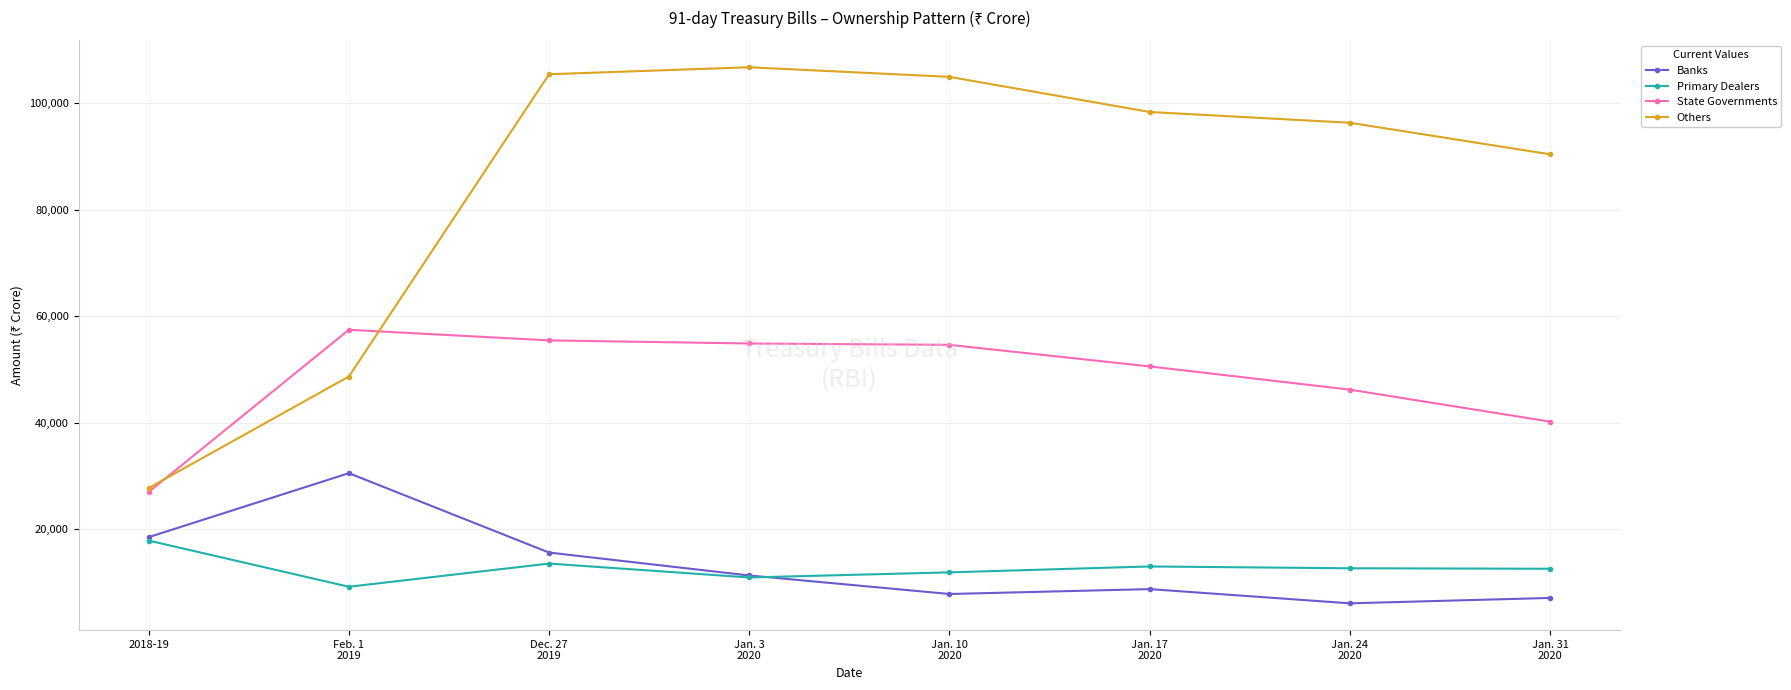

List the series in order of their peak value, lowest first.

Primary Dealers, Banks, State Governments, Others